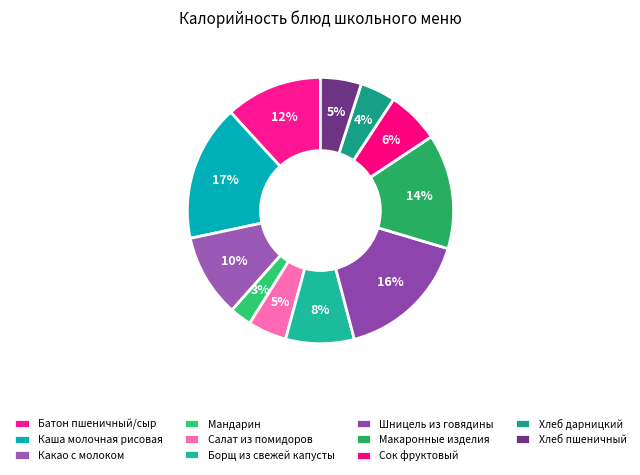

Rank the categories by value from lowest to highest.

Мандарин, Хлеб дарницкий, Салат из помидоров, Хлеб пшеничный, Сок фруктовый, Борщ из свежей капусты, Какао с молоком, Батон пшеничный/сыр, Макаронные изделия, Шницель из говядины, Каша молочная рисовая